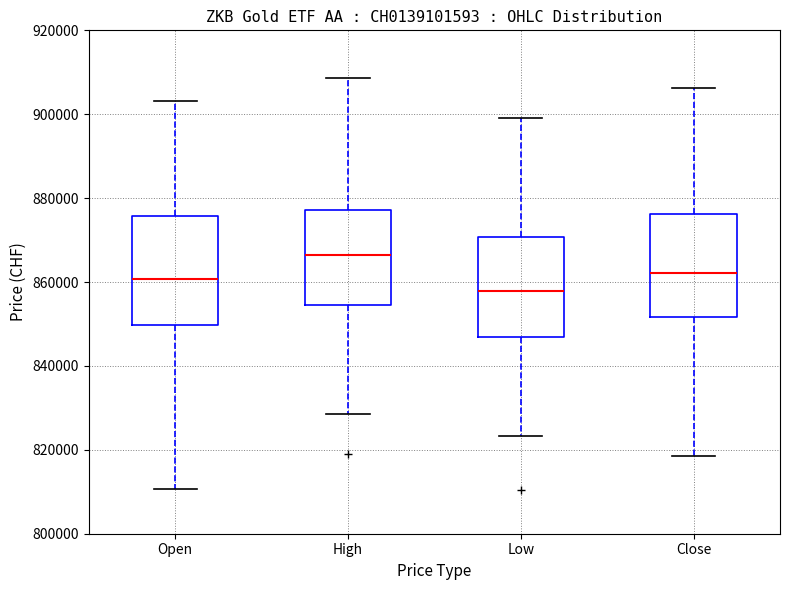

Reading left to right, transcribe this box plot: for each box, give where its median line is, the range the box spans, and where its two whiskers end, as read against the y-axis. The values are not printed on the chart, so give them approximately, as read against the axis.

Open: median 860000, box 850000 to 876000, whiskers 810000 to 904000
High: median 866000, box 854000 to 878000, whiskers 828000 to 908000
Low: median 858000, box 846000 to 870000, whiskers 824000 to 900000
Close: median 862000, box 852000 to 876000, whiskers 818000 to 906000